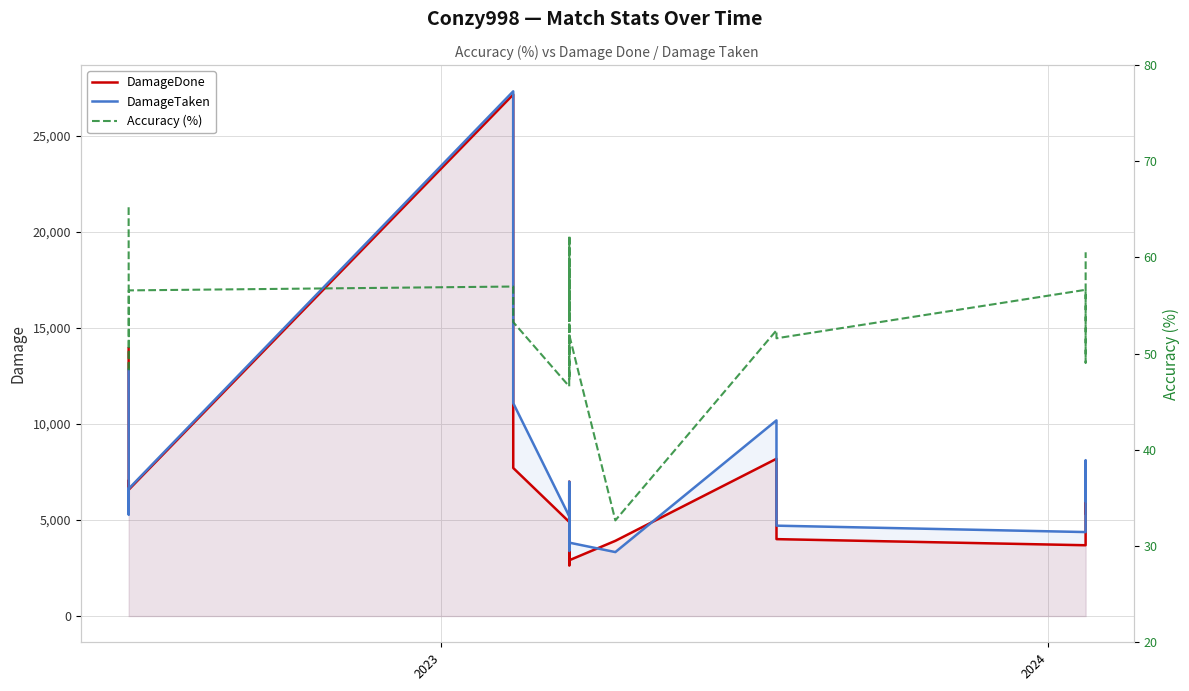

What is the average value of the DamageTaken series?

6915